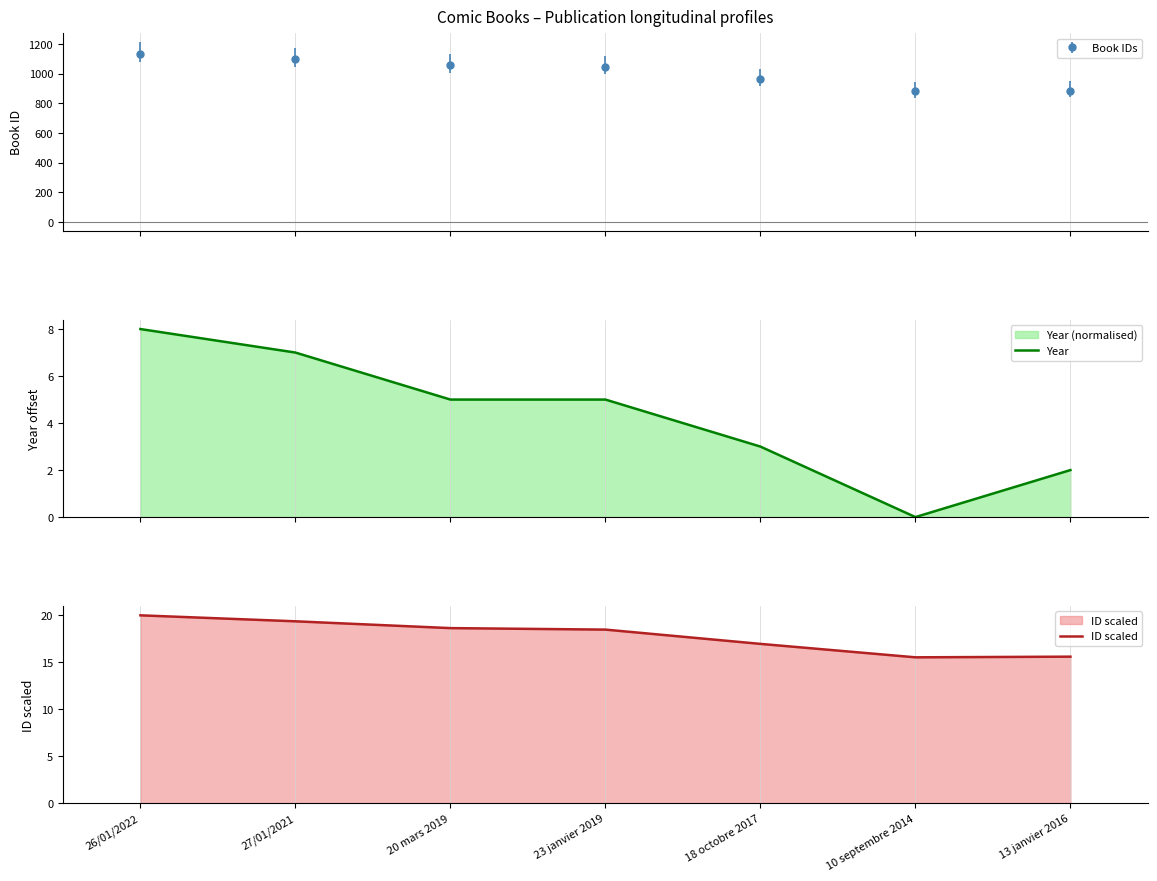

What is the label of the 7th point from the right?

26/01/2022